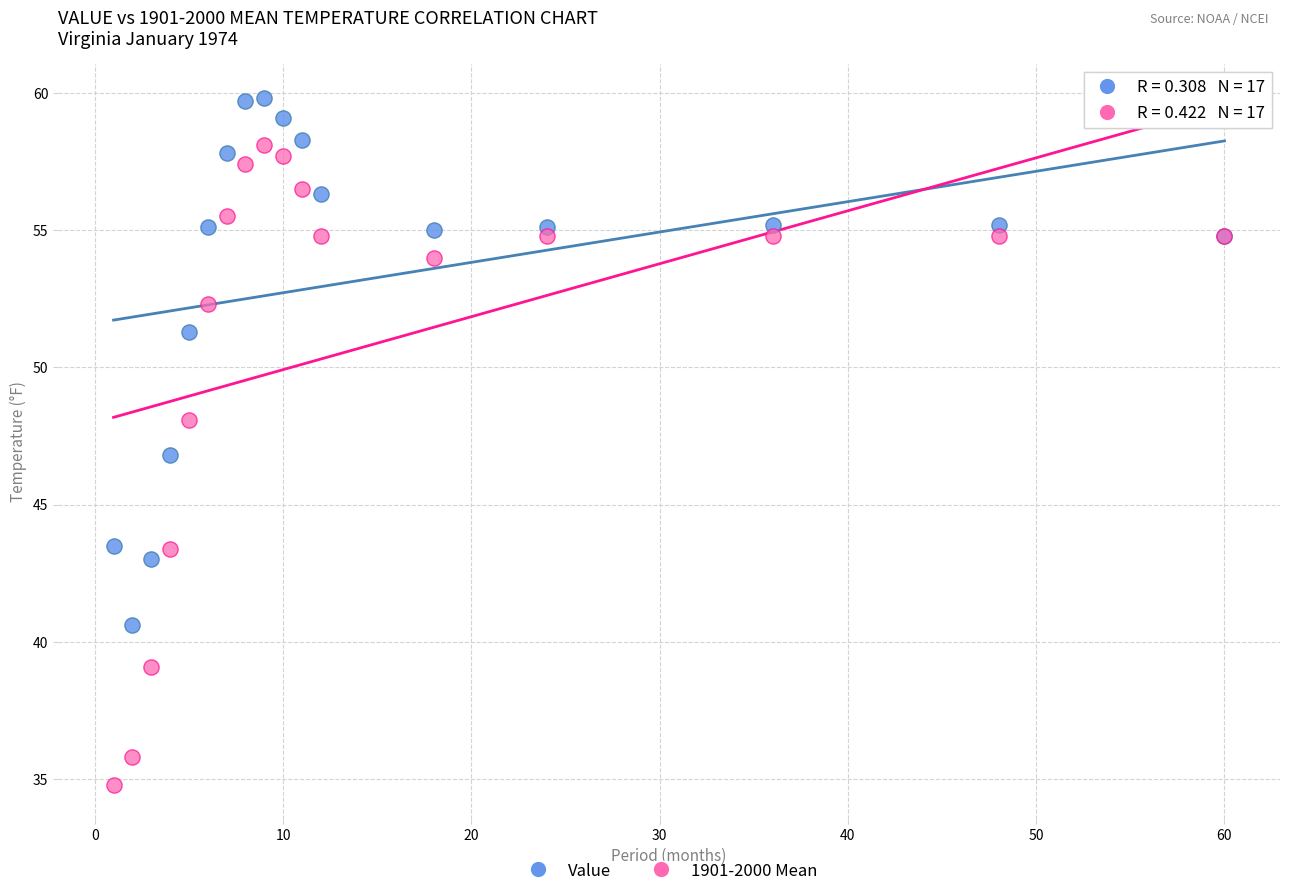

In the Value series, what Y value is closest to 50?

51.3